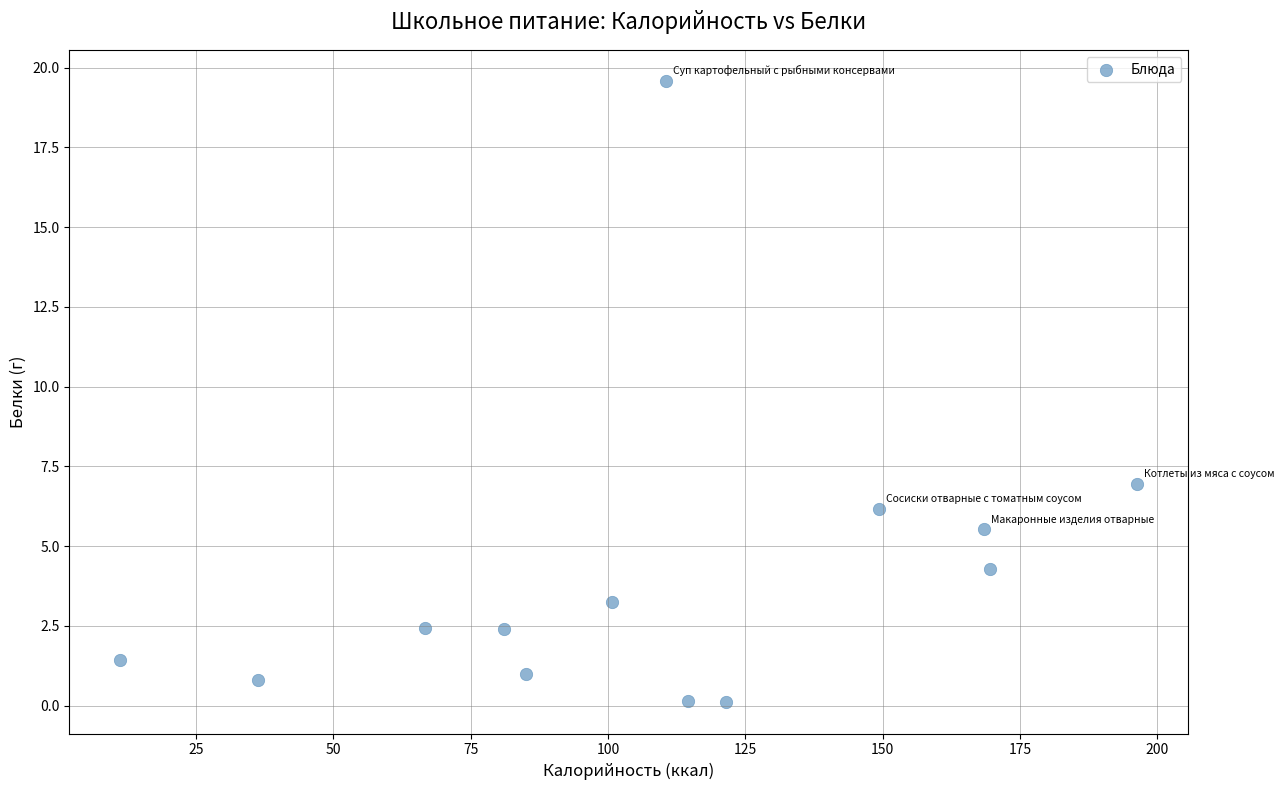

What is the range of X values (max minus min)?

185.2